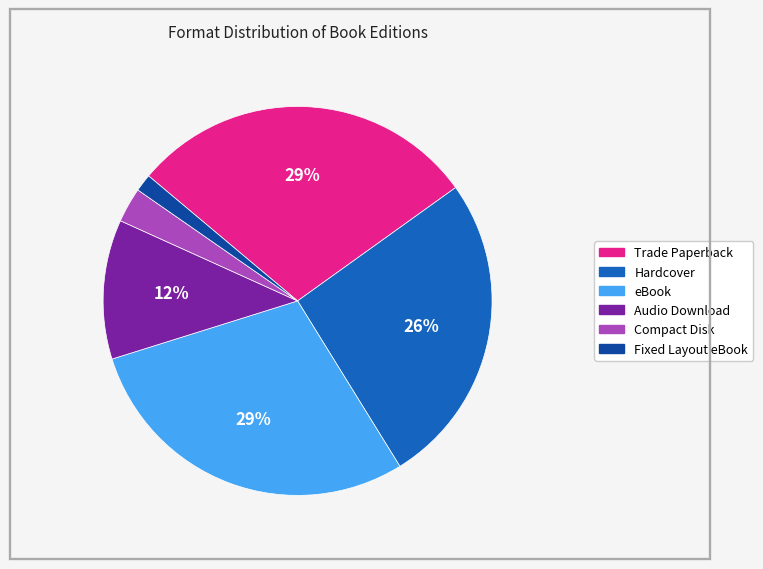

Count the number of slices in the pie.

6